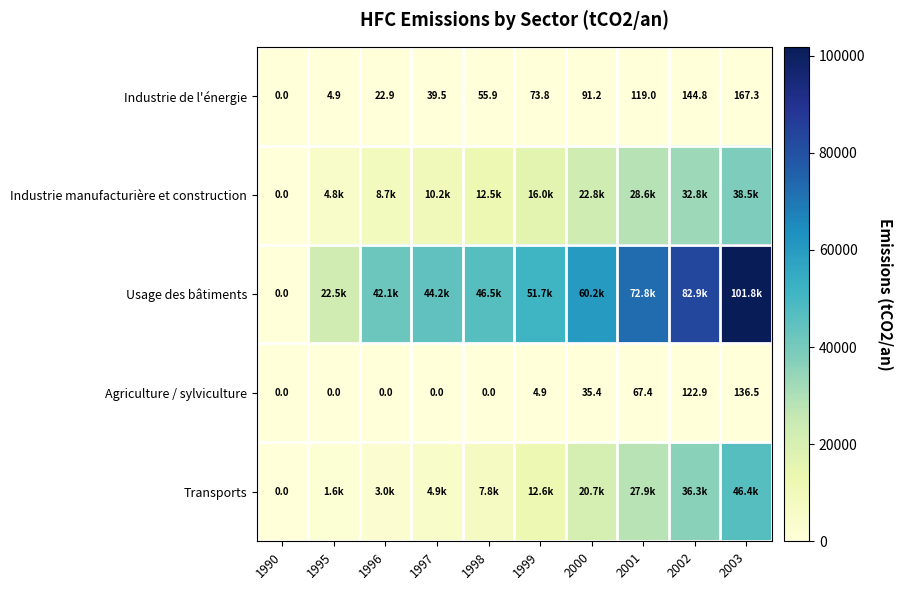

At which category is the sum across all series the highest?

2003